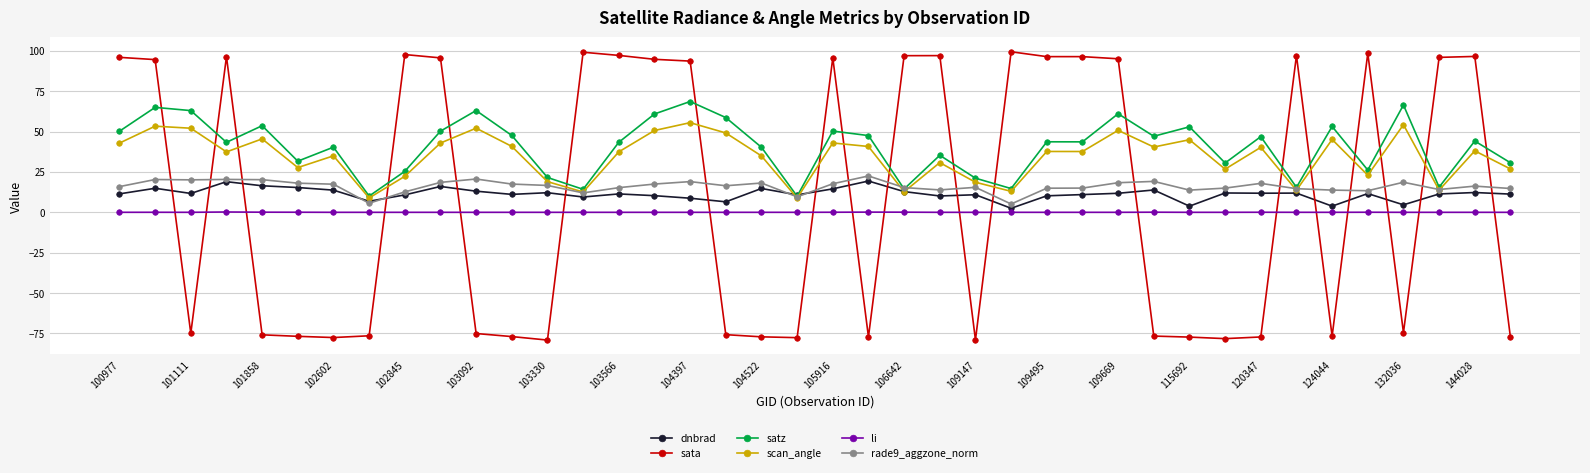

What is the smallest value displayed?

-79.1